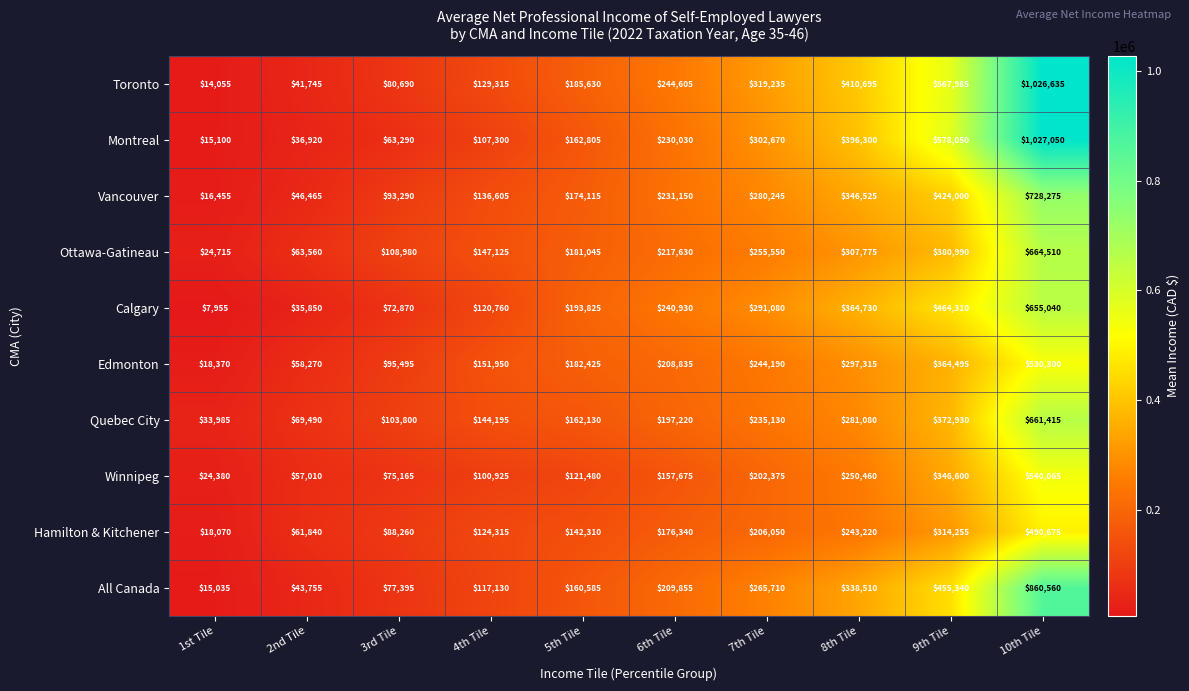

At which category is the sum across all series the highest?

10th Tile